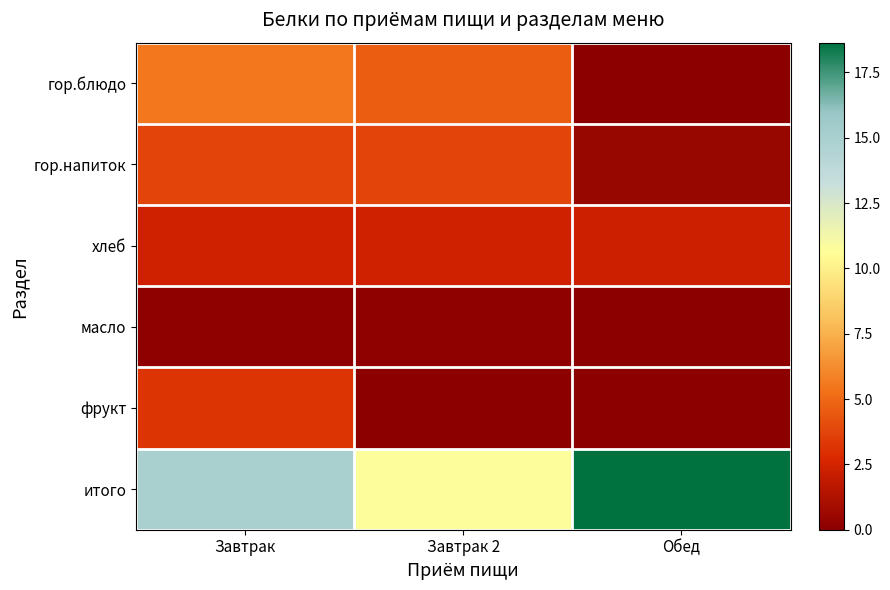

Reading left to right, transcribe all the data shown in this chart.

гор.блюдо: Завтрак=5.5	Завтрак 2=4.6	Обед=0.0
гор.напиток: Завтрак=3.8	Завтрак 2=3.8	Обед=0.5
хлеб: Завтрак=2.4	Завтрак 2=2.4	Обед=2.2
масло: Завтрак=0.1	Завтрак 2=0.1	Обед=0.0
фрукт: Завтрак=3.2	Завтрак 2=0.0	Обед=0.0
итого: Завтрак=15.0	Завтрак 2=10.8	Обед=18.6